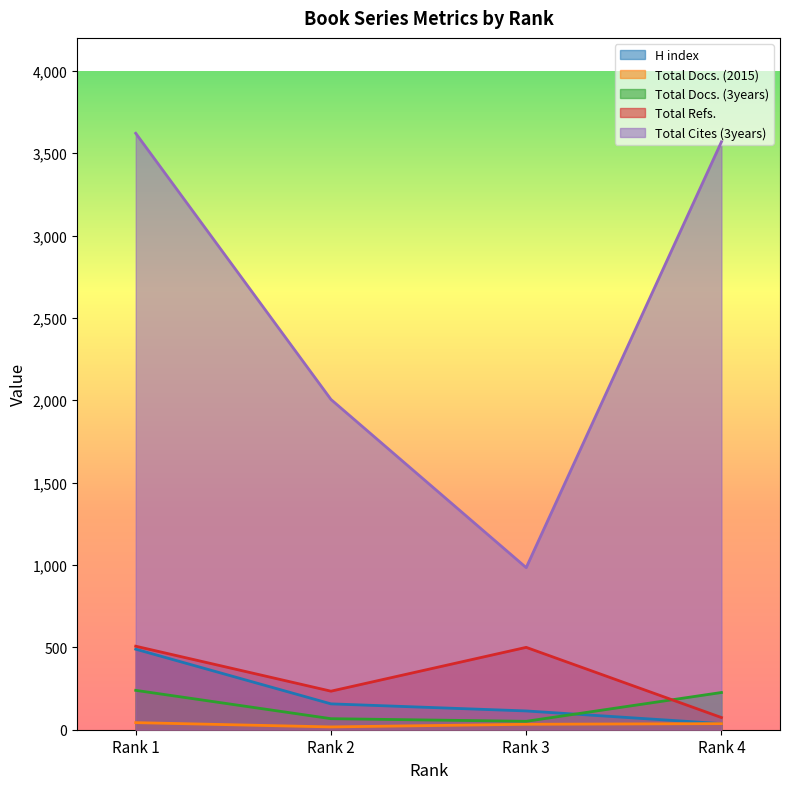

Reading left to right, what are all the values shown in this chart?

H index: Rank 1=489	Rank 2=157	Rank 3=114	Rank 4=37
Total Docs. (2015): Rank 1=43	Rank 2=17	Rank 3=33	Rank 4=37
Total Docs. (3years): Rank 1=239	Rank 2=67	Rank 3=51	Rank 4=226
Total Refs.: Rank 1=507	Rank 2=234	Rank 3=500	Rank 4=74
Total Cites (3years): Rank 1=3621	Rank 2=2005	Rank 3=984	Rank 4=3569